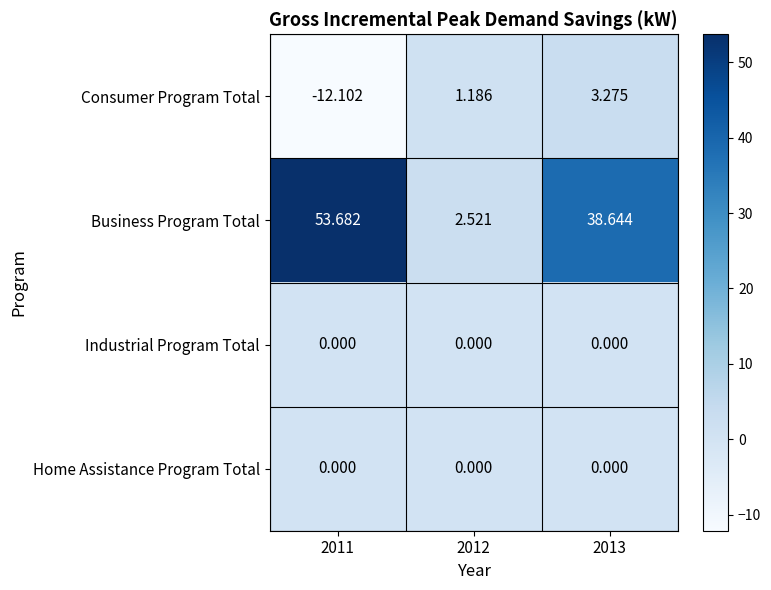

At which category is the sum across all series the highest?

2013